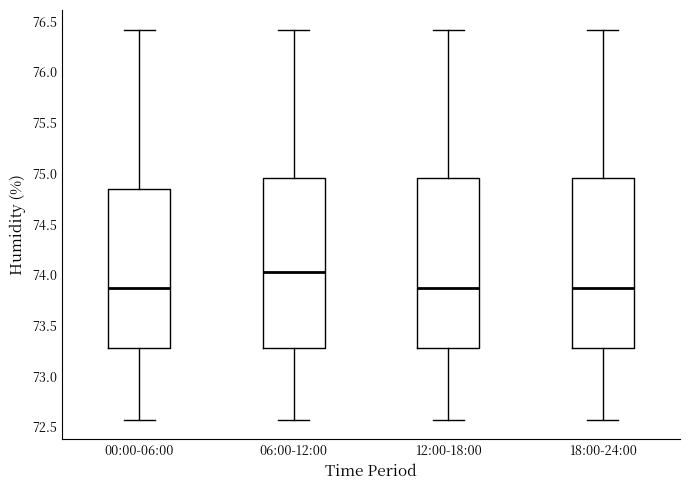

Reading left to right, transcribe this box plot: for each box, give where its median line is, the range the box spans, and where its two whiskers end, as read against the y-axis. The values are not printed on the chart, so give them approximately, as read against the axis.

00:00-06:00: median 73.90, box 73.30 to 74.85, whiskers 72.55 to 76.40
06:00-12:00: median 74.05, box 73.30 to 74.95, whiskers 72.55 to 76.40
12:00-18:00: median 73.90, box 73.30 to 74.95, whiskers 72.55 to 76.40
18:00-24:00: median 73.90, box 73.30 to 74.95, whiskers 72.55 to 76.40